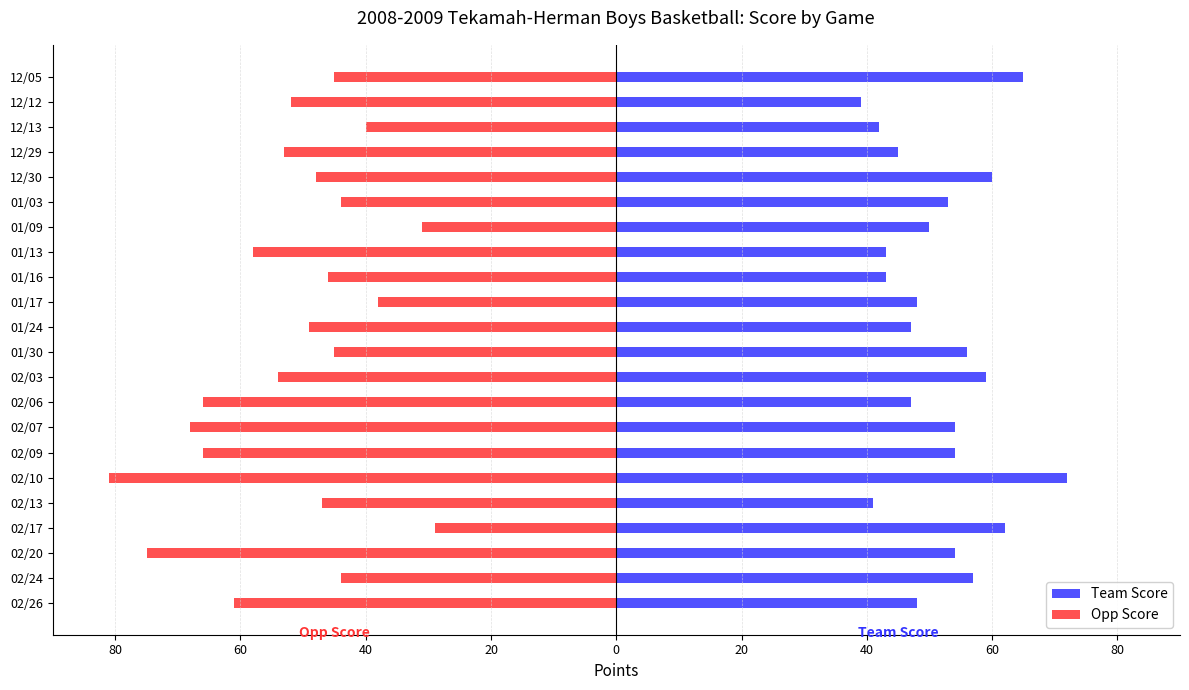

How many data points in Team Score are less than 53?

11